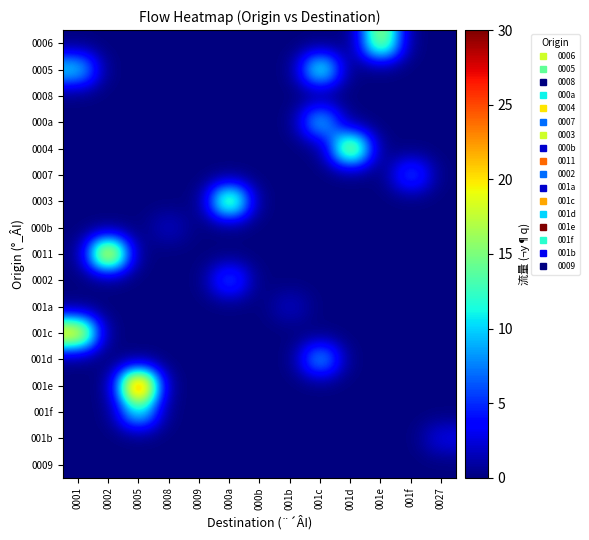

Which category has the lowest value across all series?

0001